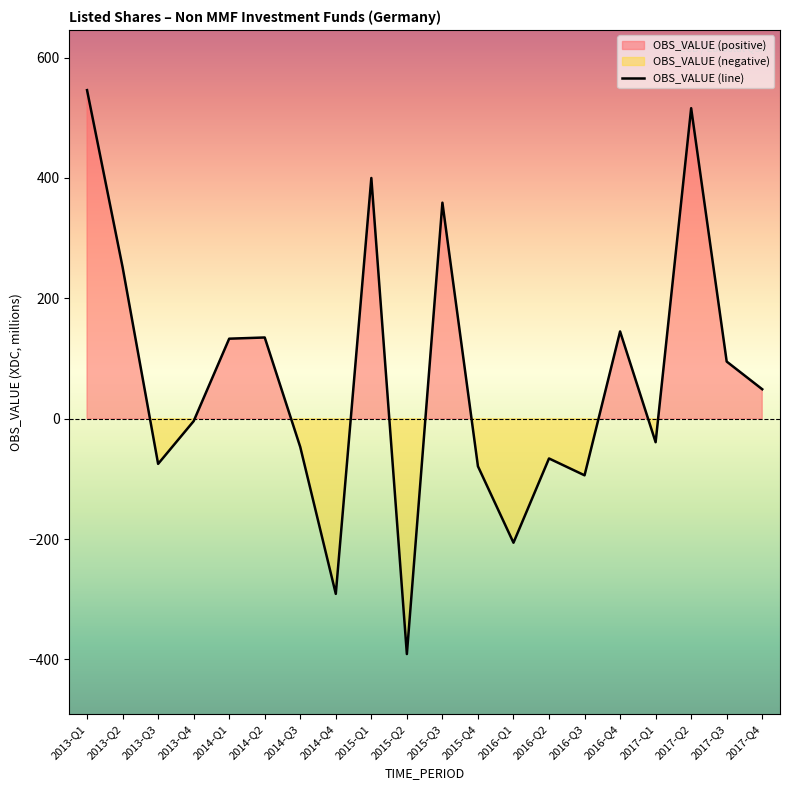

What is the difference between the maximum and minimum values?

937